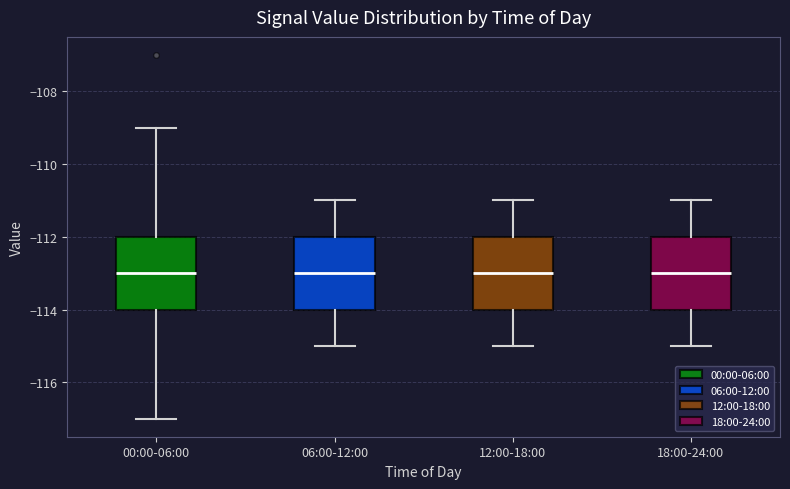

Where is the lower edge of the box for 18:00-24:00 on the y-axis? The values are not printed on the chart, so give them approximately, as read against the axis.

-114